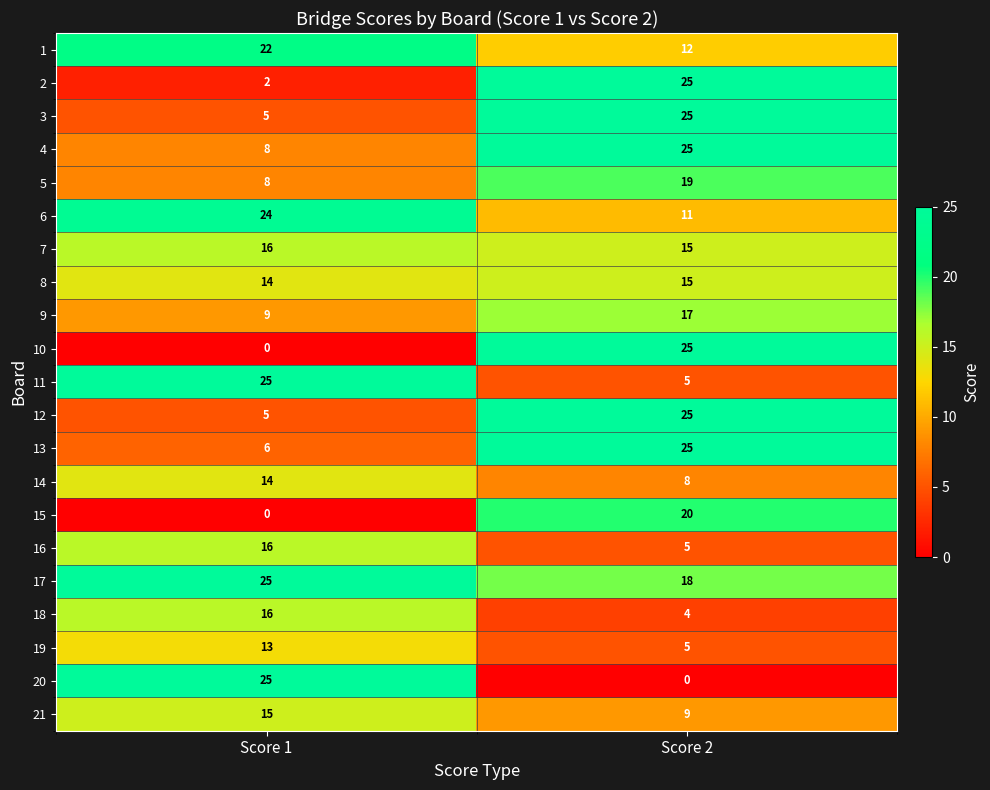

The 8 series shows 4 at Score 1. True or false?

False